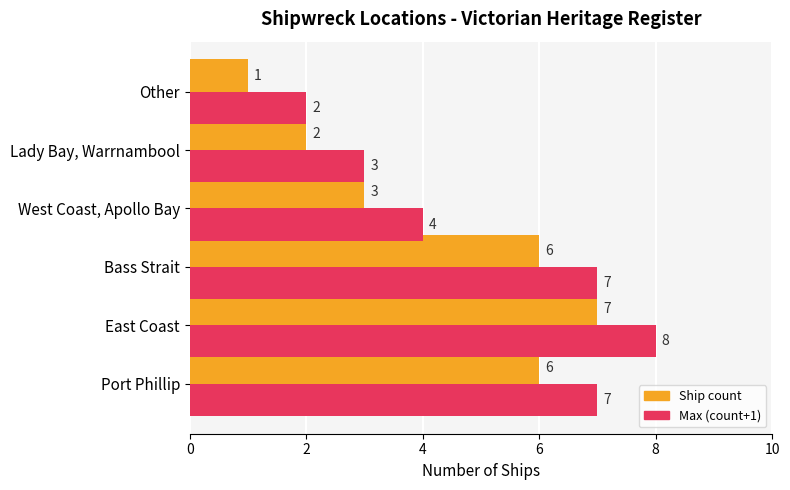

How many categories are shown in the chart?

6